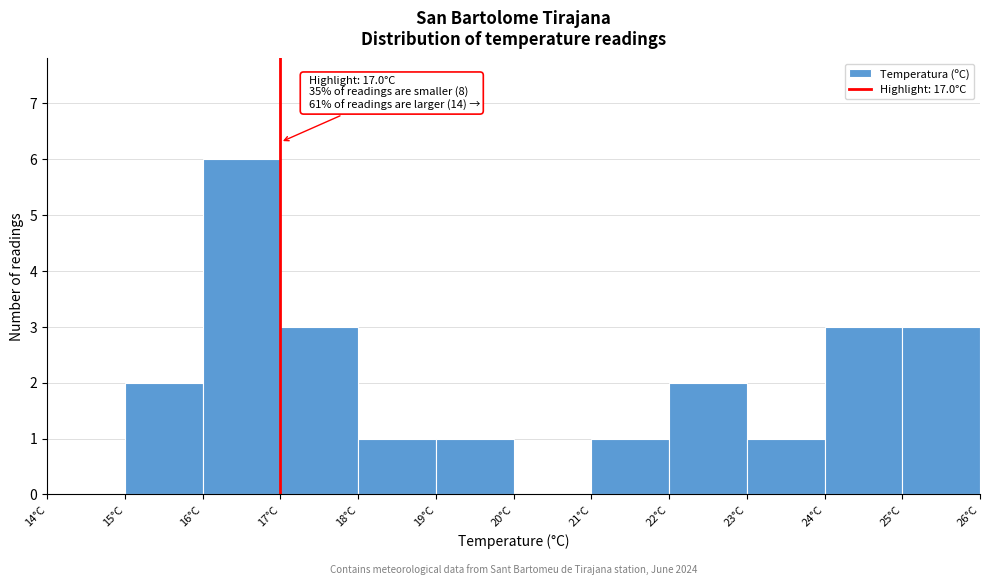

Which range on the x-axis has the tallest bar?

16 to 17